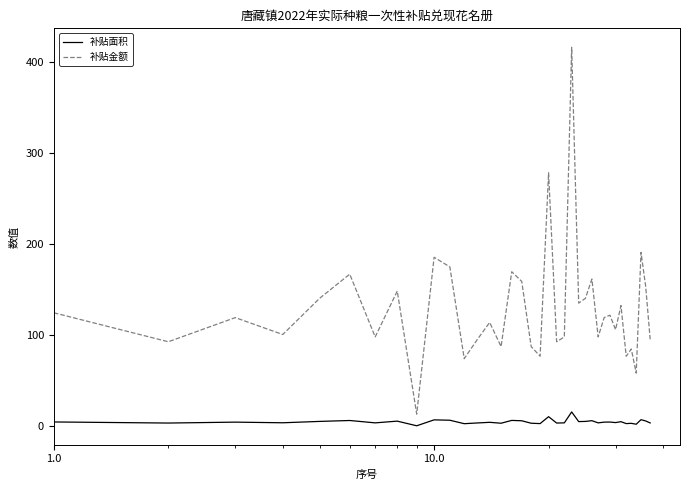

Which series has the widest spread of values?

补贴金额